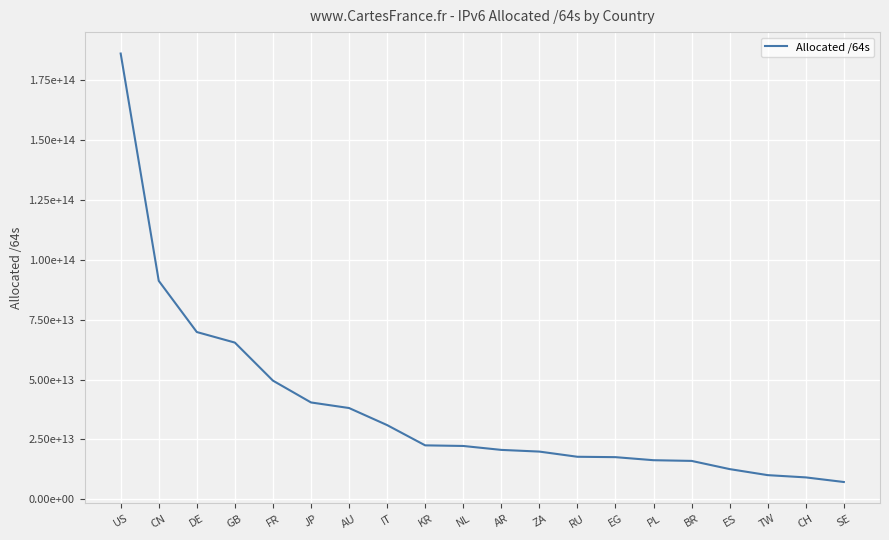

What is the label of the 16th point from the left?

BR